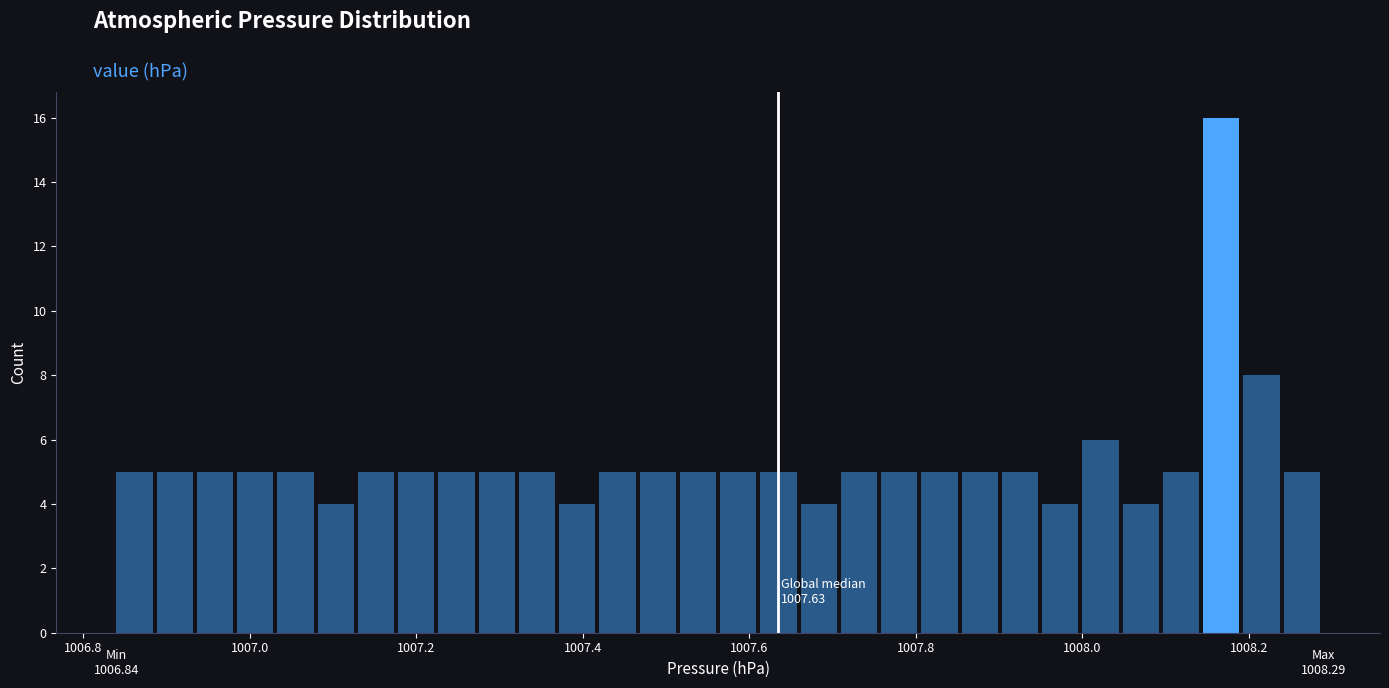

Read against the x-axis, roughly where is the centre of the tallest bar?

1008.16